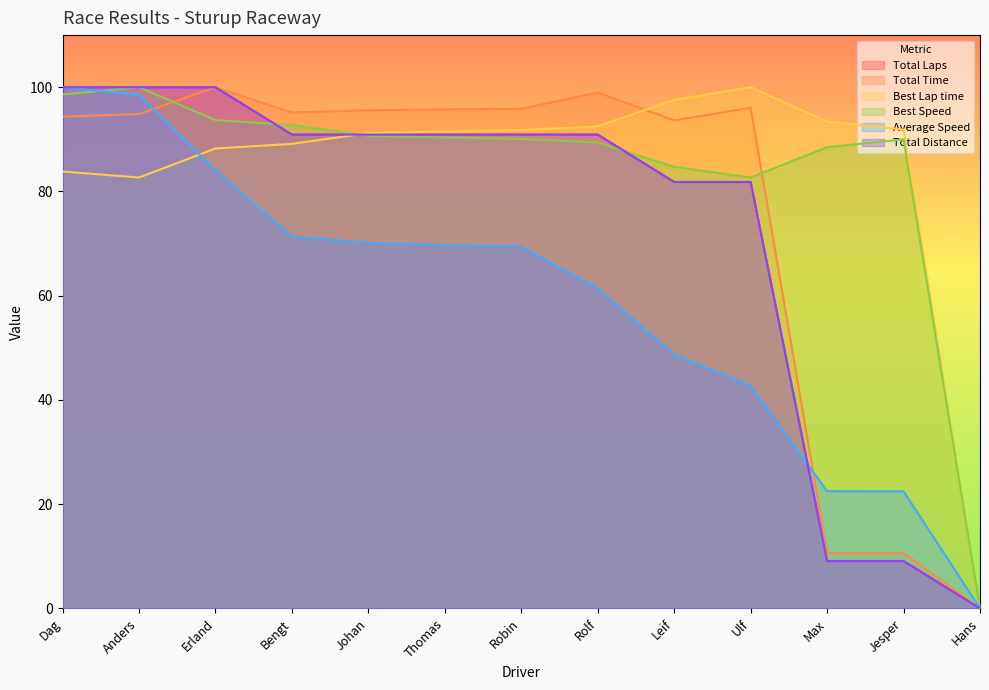

What is the difference between the Total Laps values at Max and Anders?

90.9